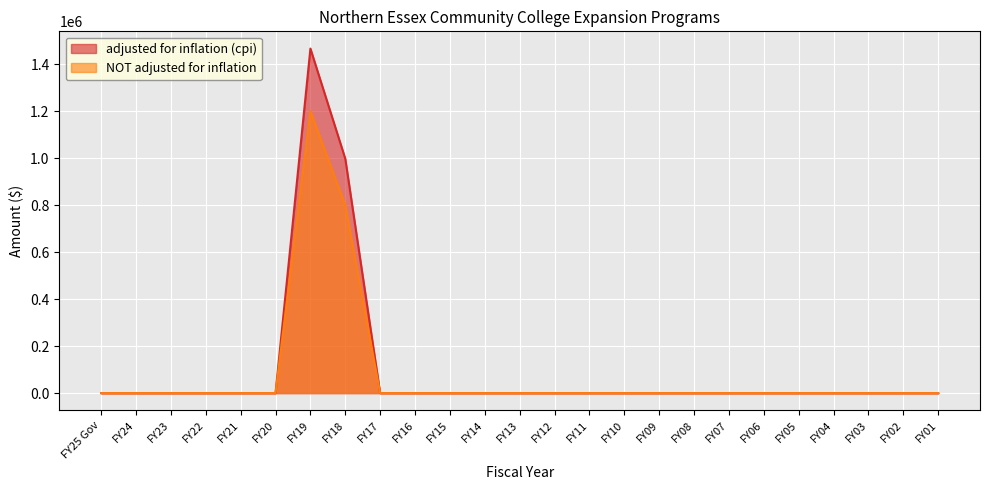

Which series has the largest total across all categories?

adjusted for inflation (cpi)